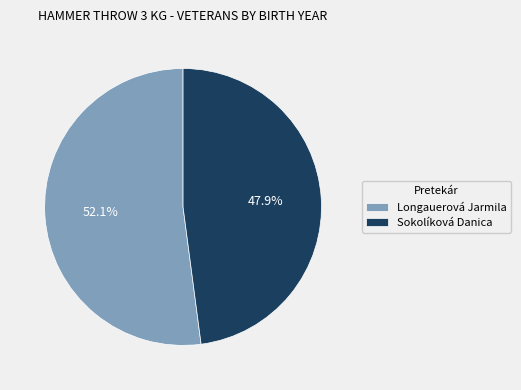

What percentage is NOT represented by Longauerová Jarmila?

47.9%